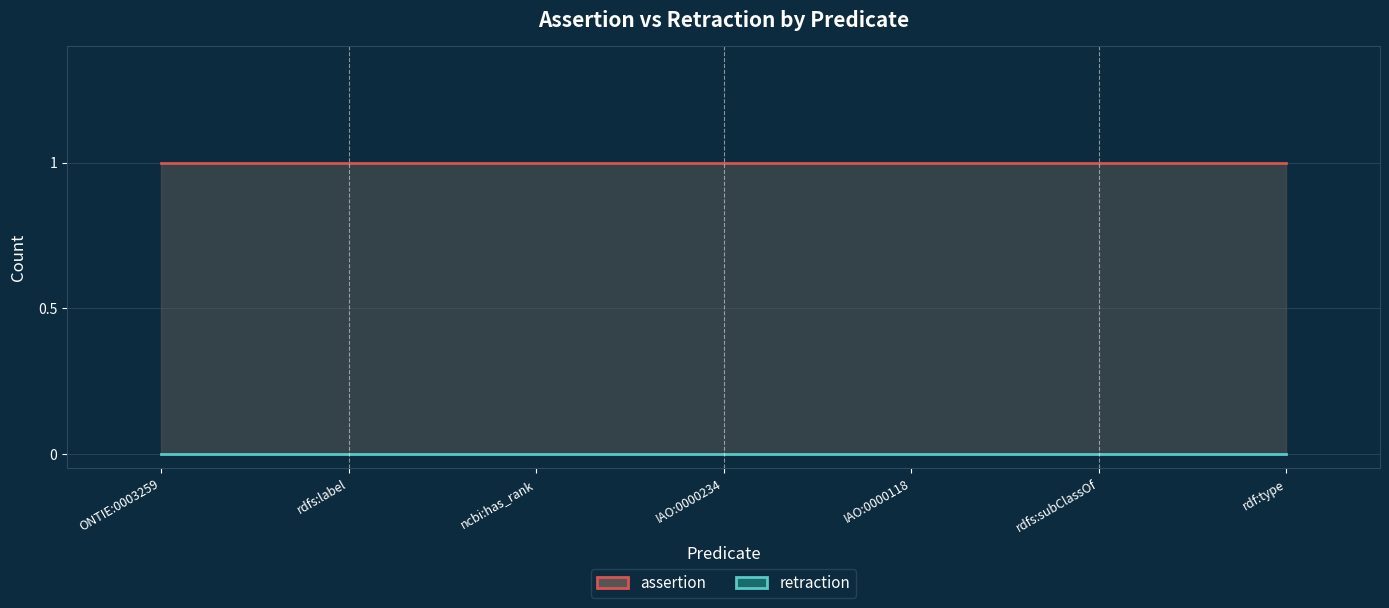

At ONTIE:0003259, list the series in order from smallest to largest.

retraction, assertion